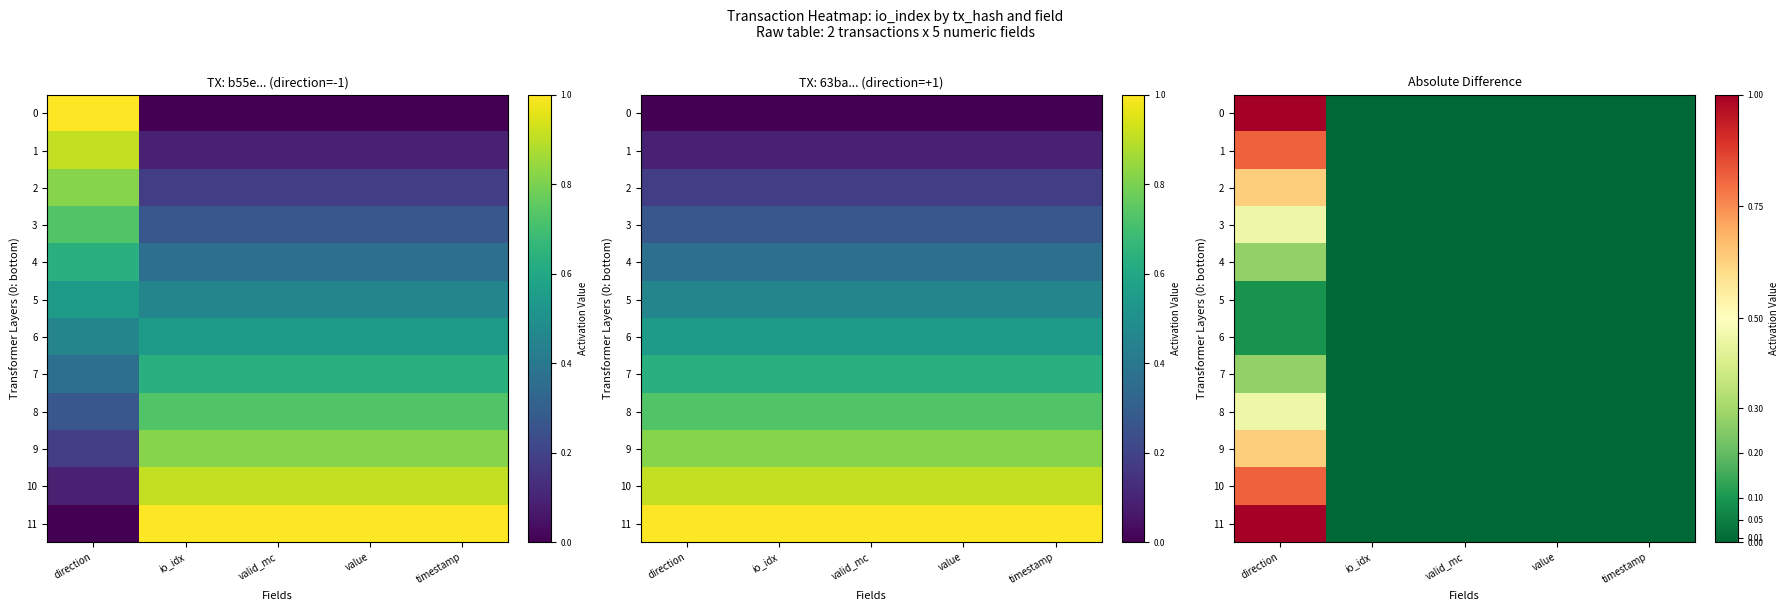

List the series in order of their peak value, highest first.

0, 11, 10, 1, 9, 2, 3, 8, 4, 7, 5, 6